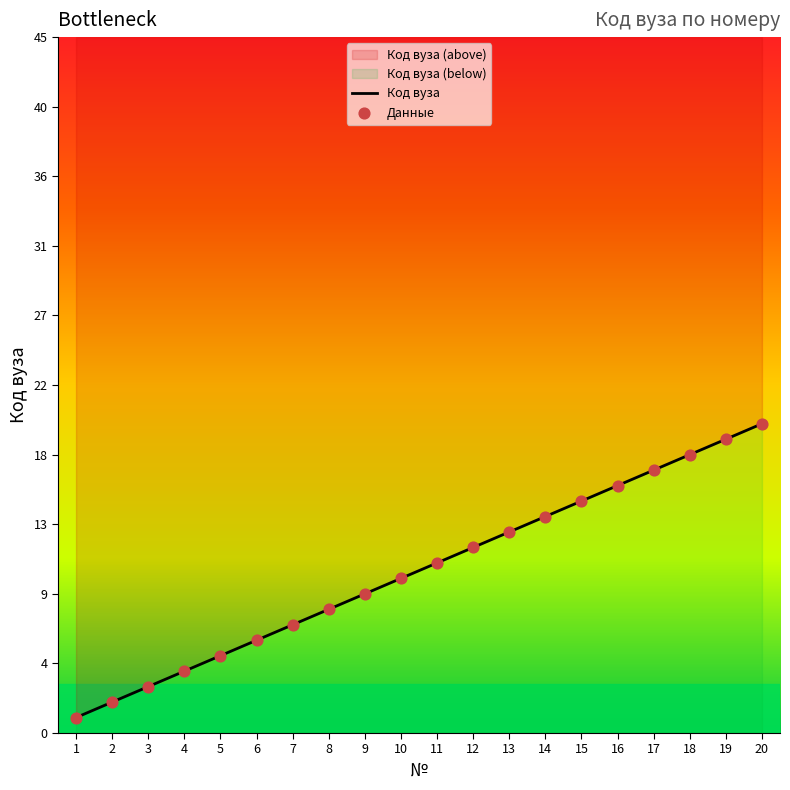

Approximately how many times larger is the value at 13 compared to 9?

1.4